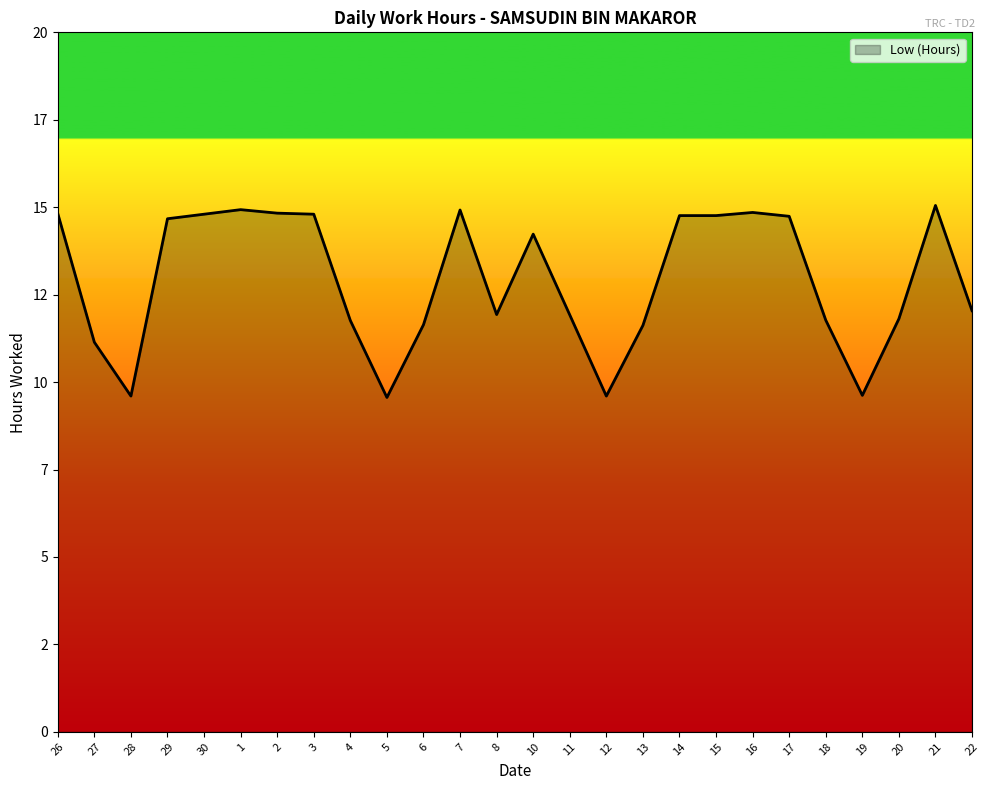

Reading left to right, transcribe all the data shown in this chart.

14.8	11.1	9.6	14.7	14.8	14.9	14.8	14.8	11.8	9.6	11.6	14.9	11.9	14.2	11.9	9.6	11.6	14.8	14.8	14.8	14.7	11.8	9.6	11.8	15.1	12.0